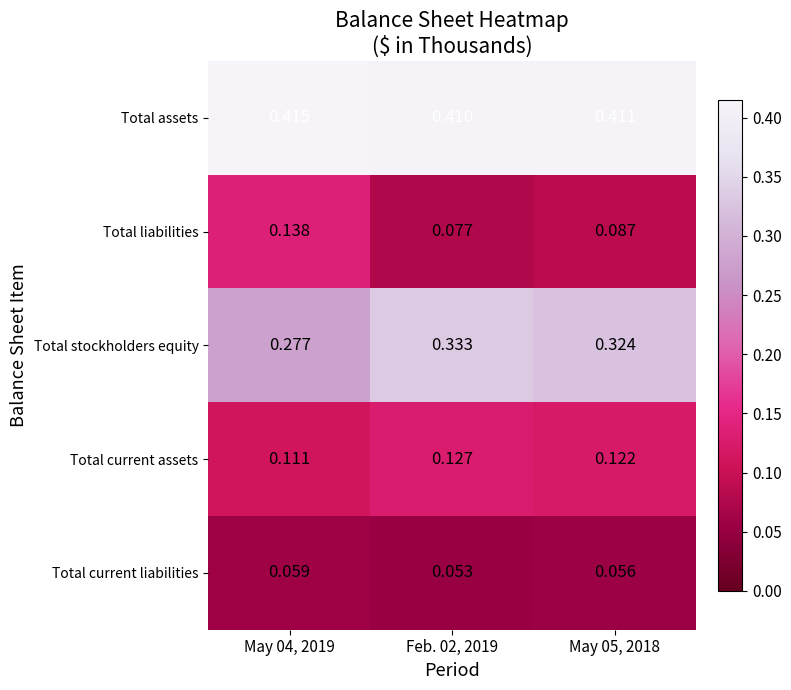

Which series changed the most between May 04, 2019 and May 05, 2018?

Total liabilities